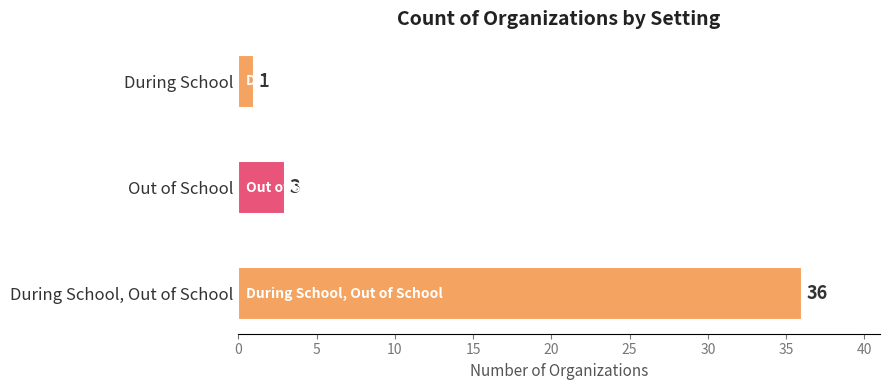

How many distinct data groups are displayed?

1